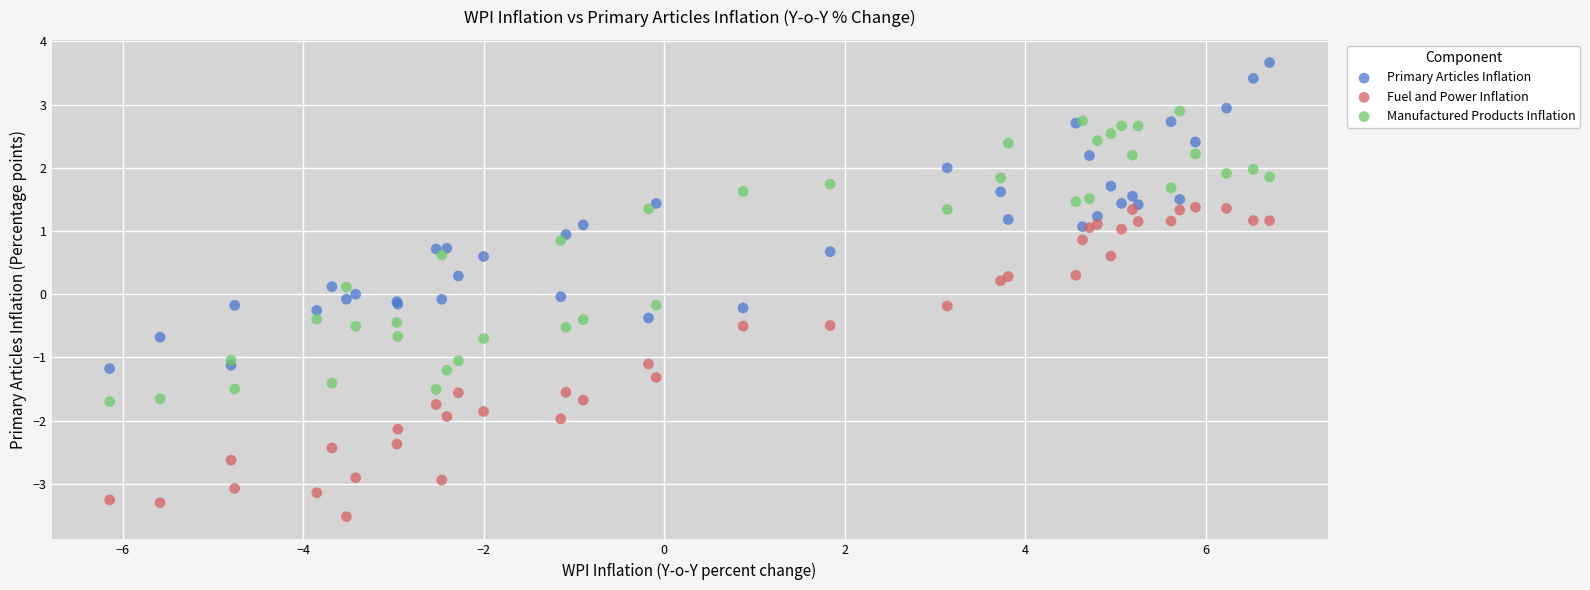

Which series reaches the maximum Y coordinate?

Primary Articles Inflation